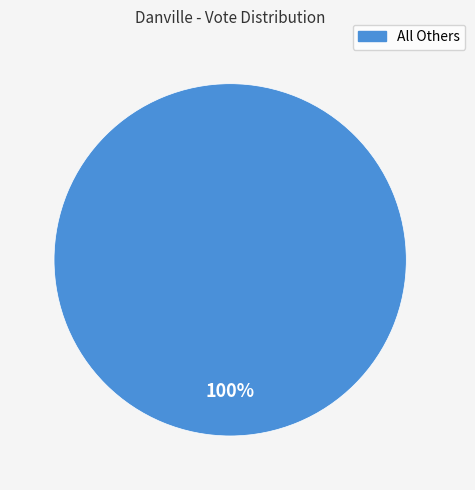

Which slice represents more than half of the pie?

All Others